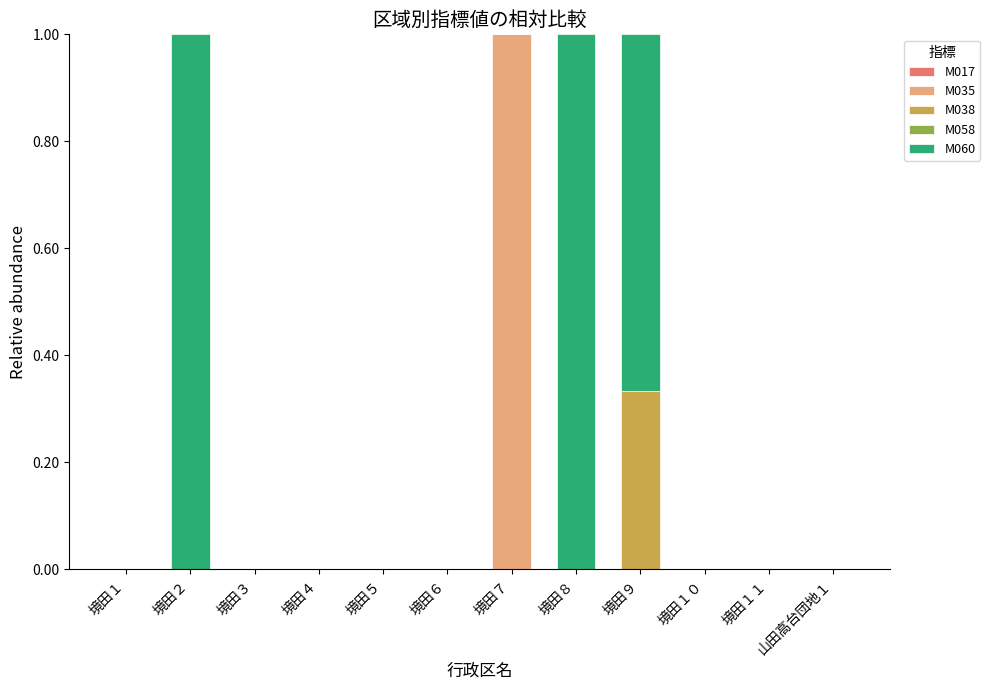

At which label does M035 reach its peak?

境田７